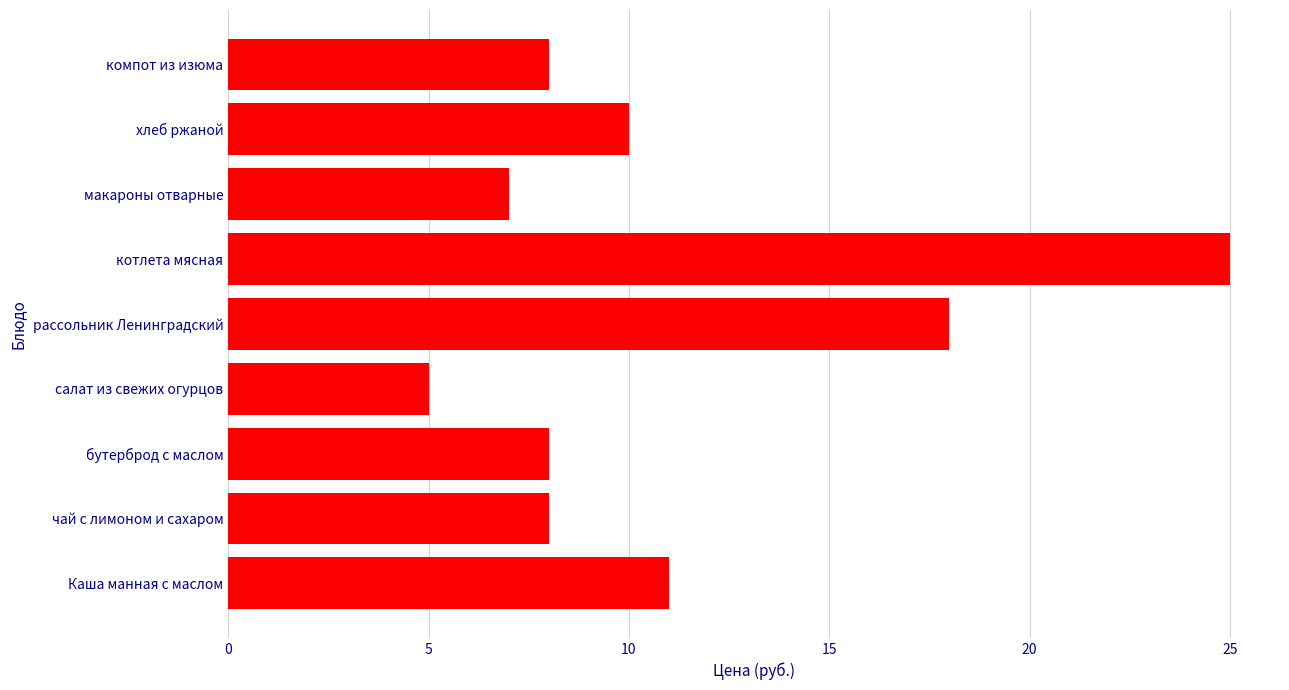

What is the greatest value displayed?

25